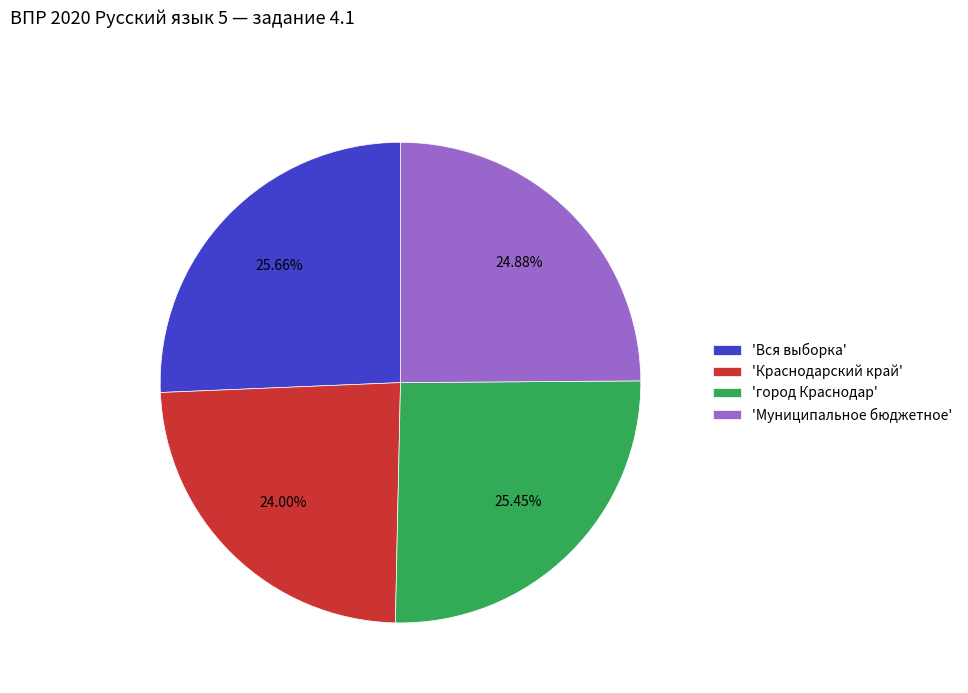

Does 'Муниципальное бюджетное' represent more than half of the total?

No